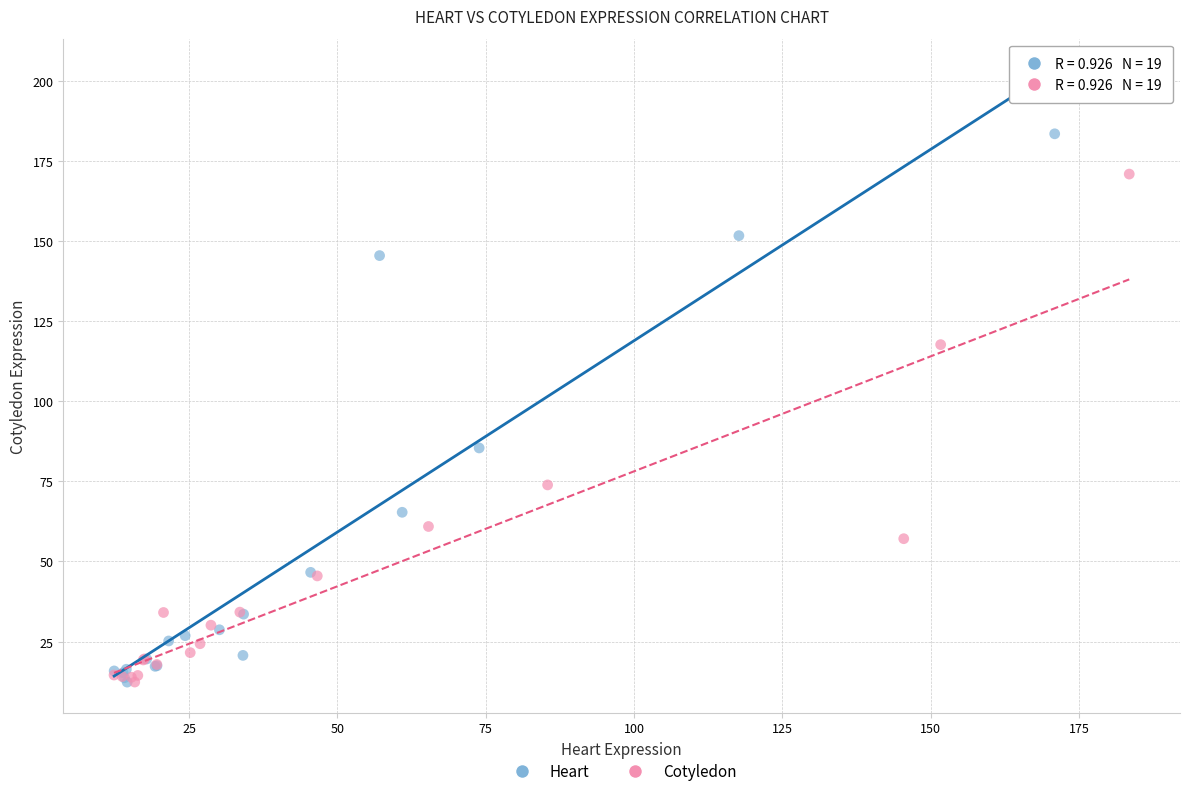

Which series reaches the maximum Y coordinate?

Heart